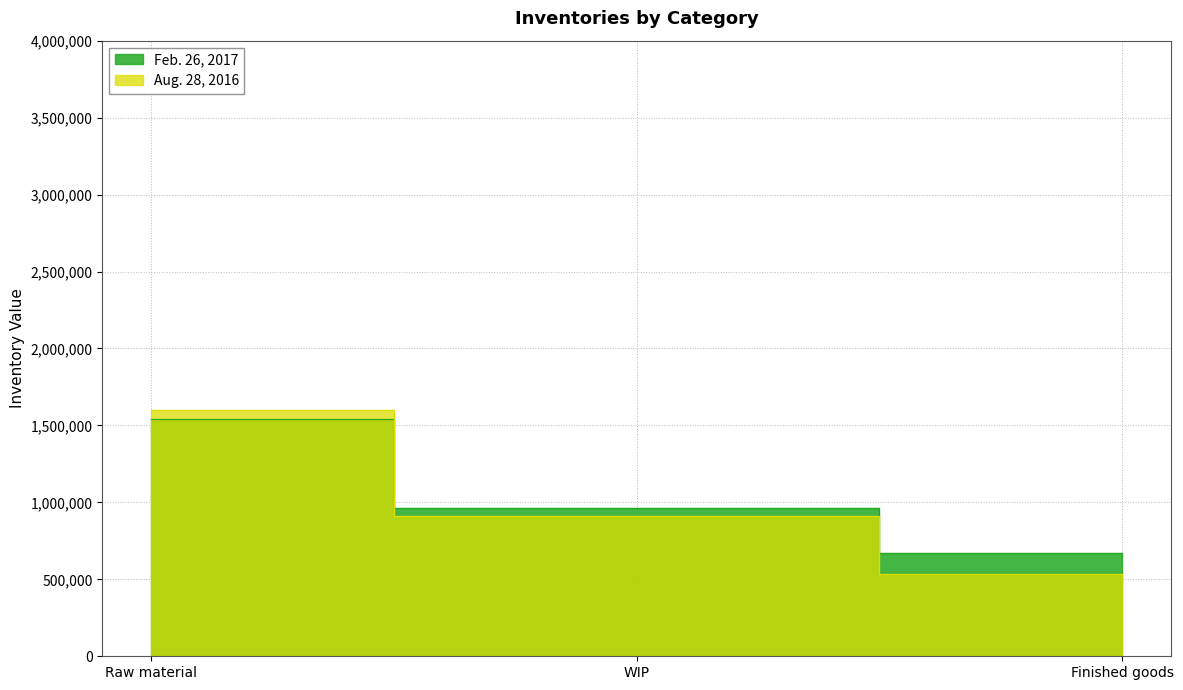

Between Raw material and WIP, which series saw the biggest shift?

Aug. 28, 2016